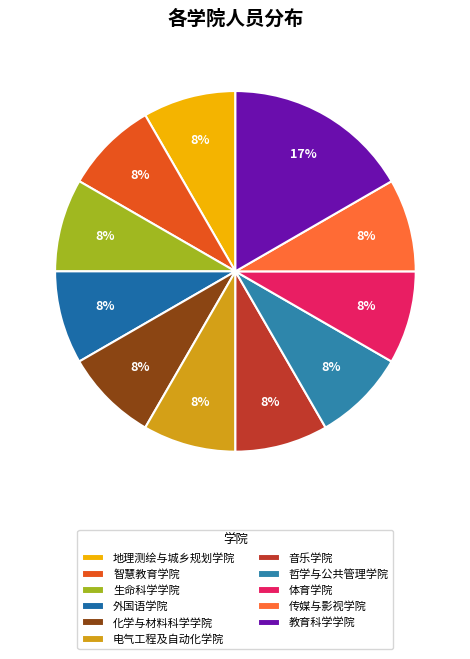

To the nearest percent, what percentage of the pie is 地理测绘与城乡规划学院?

8%